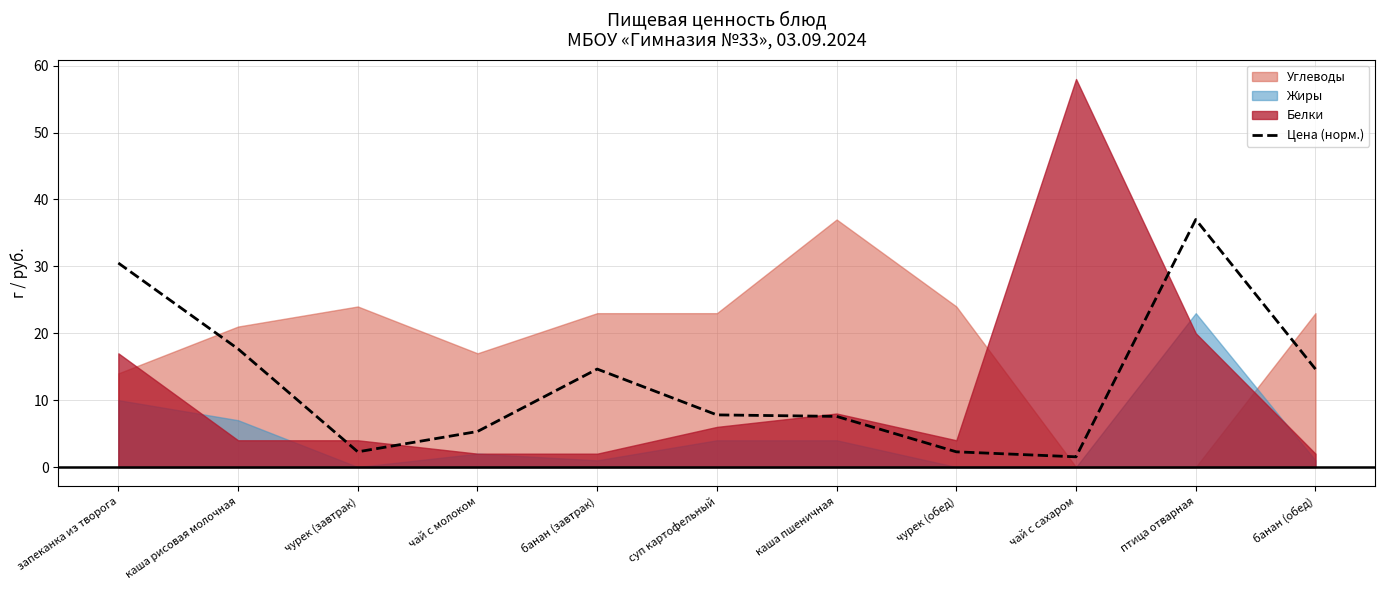

Rank the categories by value from lowest to highest.

чай с сахаром, чурек (завтрак), чурек (обед), чай с молоком, каша пшеничная, суп картофельный, банан (завтрак), банан (обед), каша рисовая молочная, запеканка из творога, птица отварная